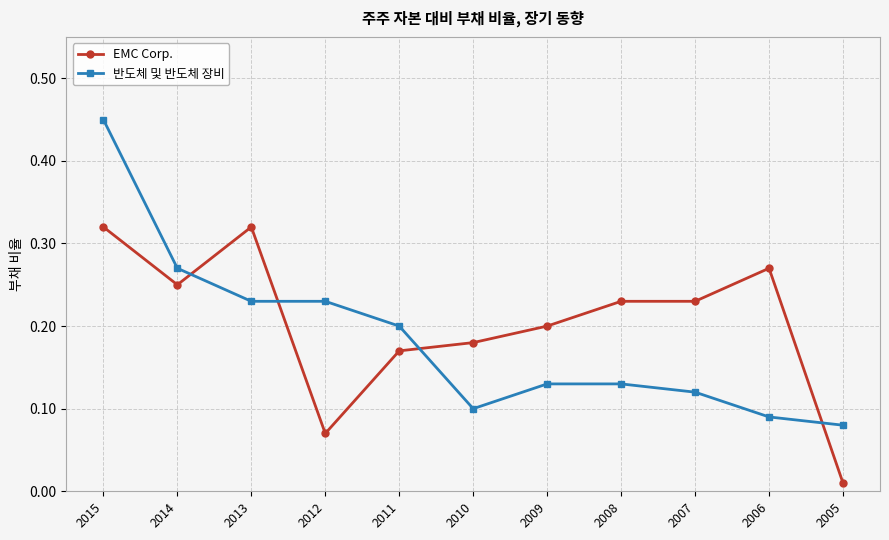

How many data points does each series have?

11